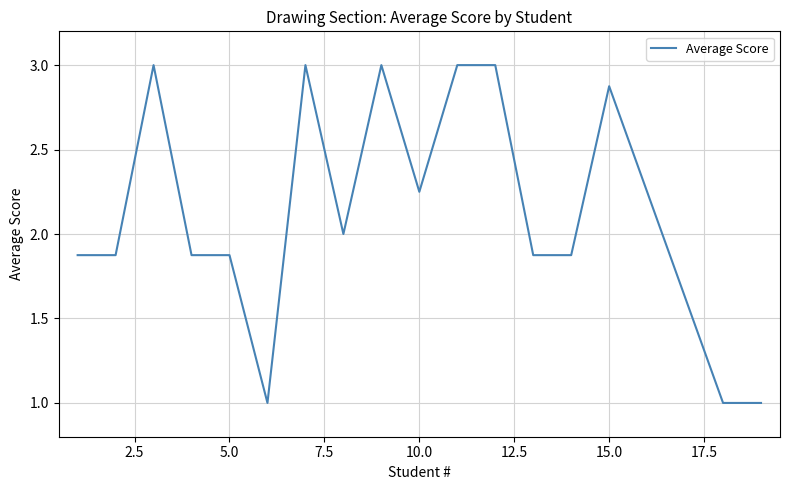

What is the maximum value shown in the chart?

3.0